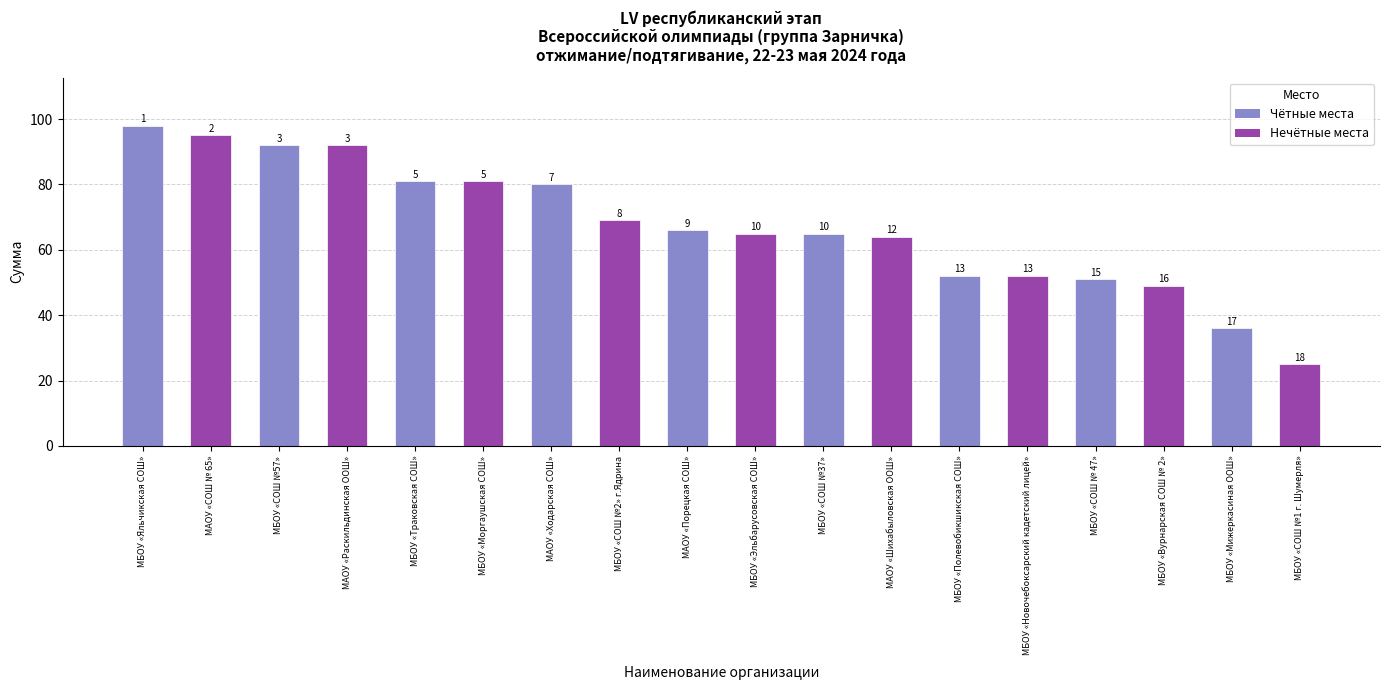

Reading left to right, list all the values displayed in this chart.

98	95	92	92	81	81	80	69	66	65	65	64	52	52	51	49	36	25